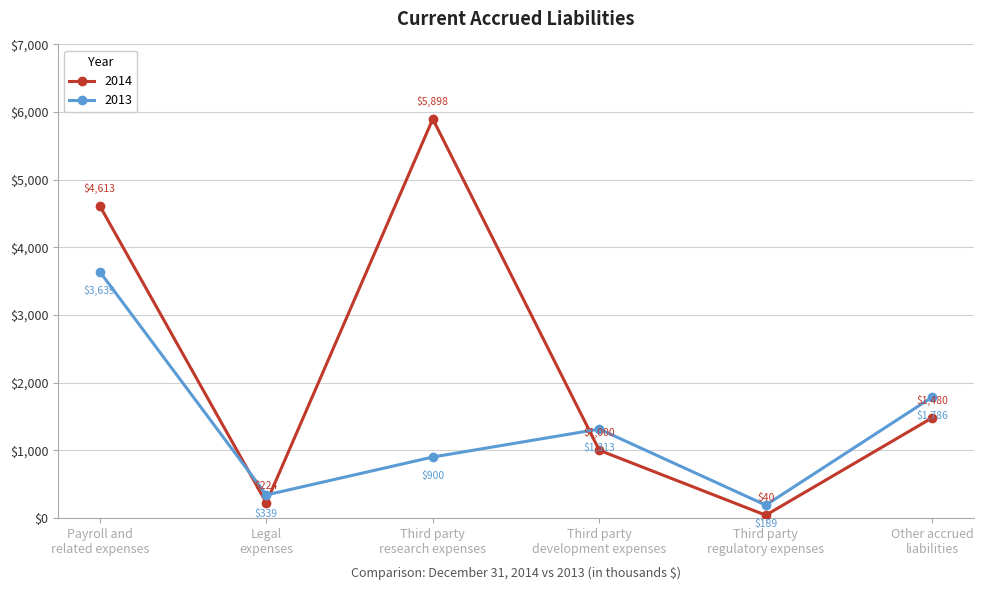

Which label corresponds to the largest value in the chart?

Third party
research expenses